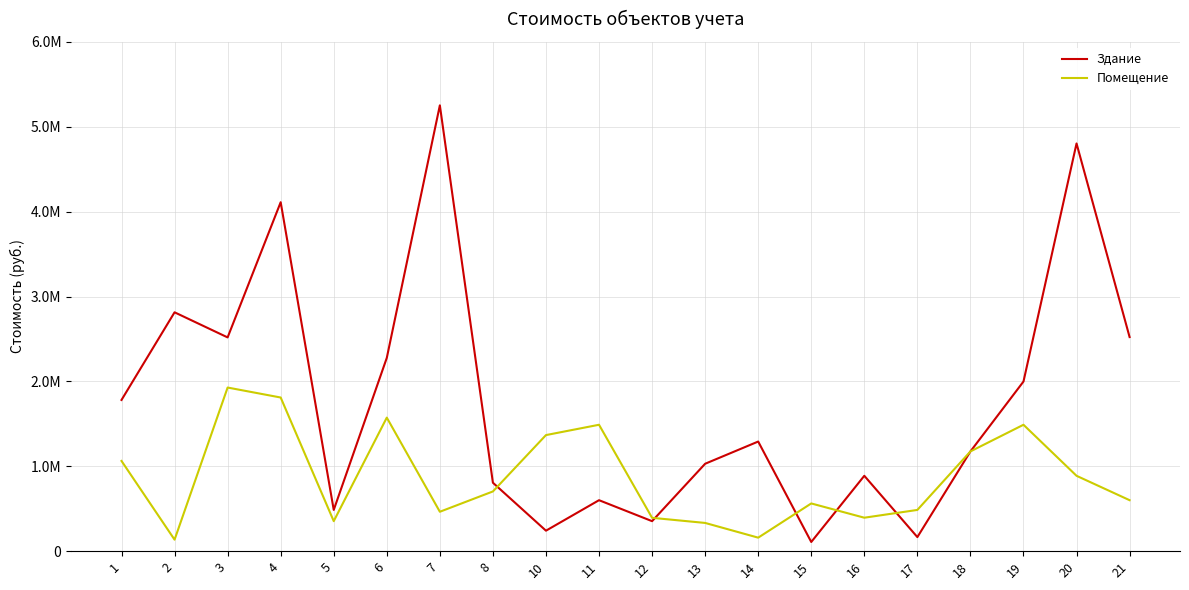

Reading left to right, extract all data points from this chart.

Здание: 1=1781807.1	2=2814464.8	3=2518602.8	4=4111535.8	5=486103.4	6=2277565.6	7=5252888.9	8=806558.8	10=241611.3	11=600783.4	12=353687.2	13=1030075.9	14=1291785.9	15=108411.4	16=888187.6	17=166005.0	18=1175263.2	19=1998832.4	20=4803642.3	21=2522749.8
Помещение: 1=1063163.8	2=135656.4	3=1927957.8	4=1810514.1	5=353773.0	6=1573624.2	7=464579.2	8=703861.1	10=1367804.1	11=1489477.1	12=393132.8	13=332841.5	14=159400.5	15=562434.5	16=394442.6	17=486103.4	18=1175263.2	19=1489477.1	20=888187.6	21=600783.4